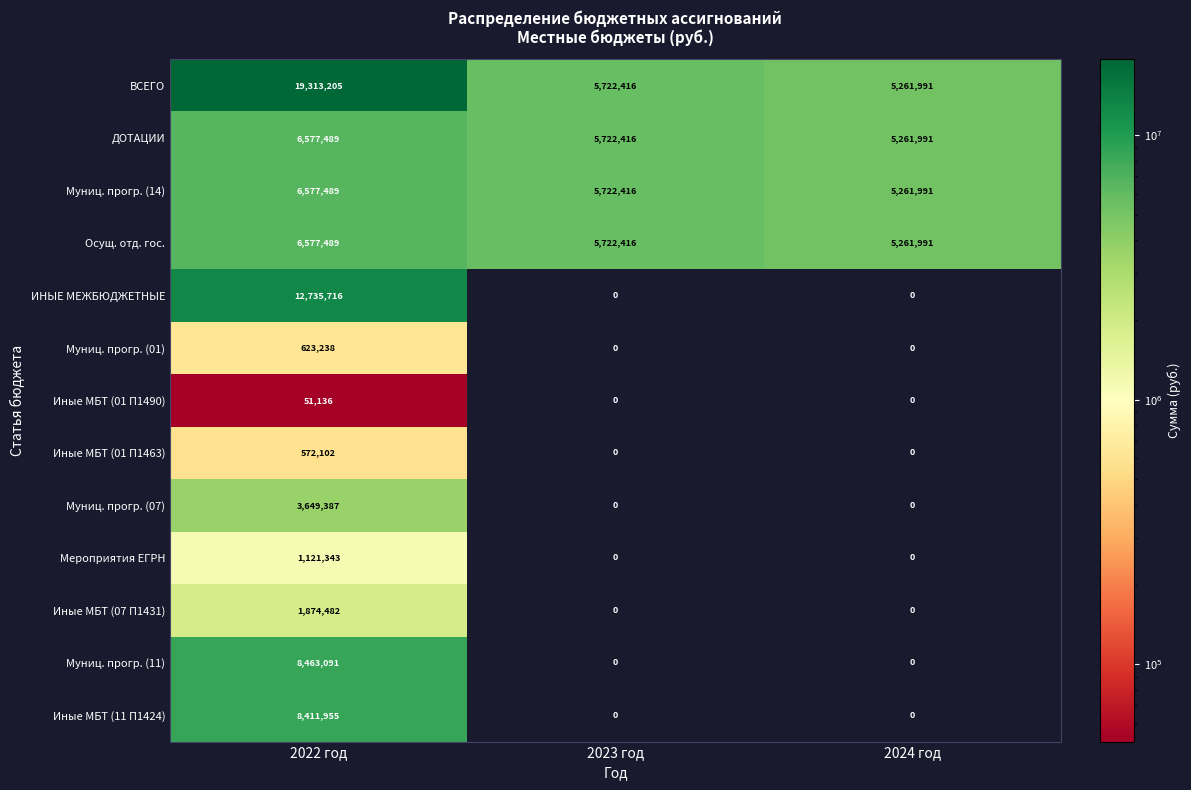

What is the sum of the ИНЫЕ МЕЖБЮДЖЕТНЫЕ values at 2023 год and 2022 год?

12735716